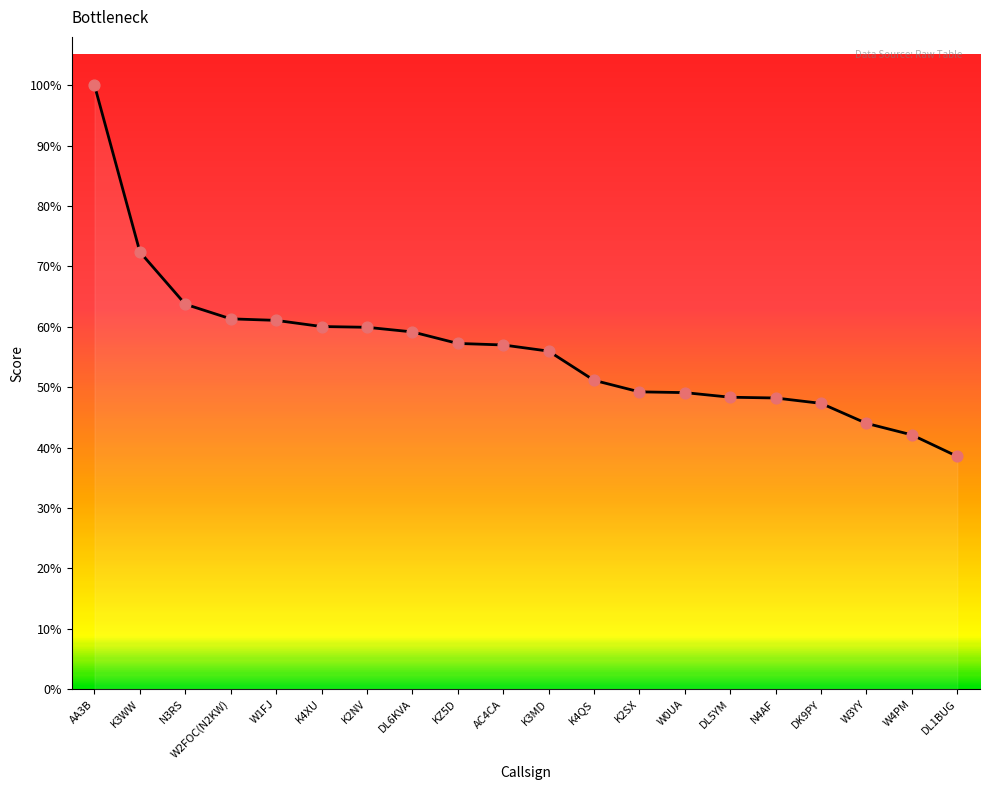

Between KZ5D and AA3B, which is larger?

AA3B